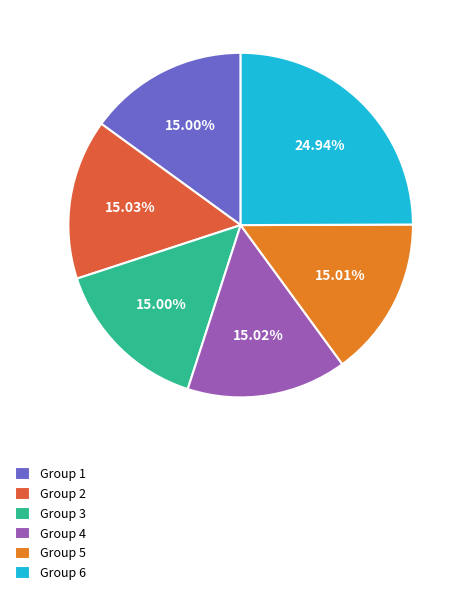

Which slice is the largest?

Group 6